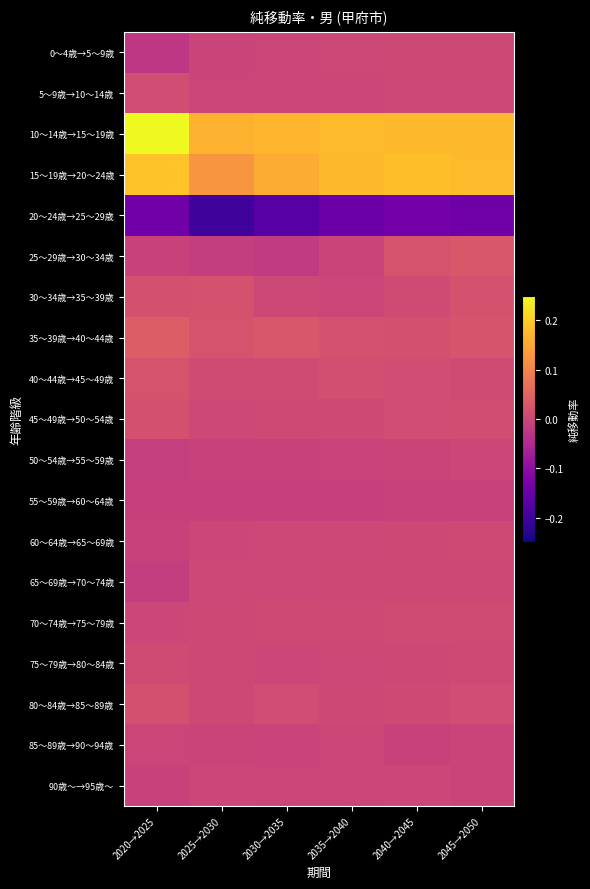

Rank the series at 2030→2035 from highest to lowest value.

10～14歳→15～19歳, 15～19歳→20～24歳, 35～39歳→40～44歳, 80～84歳→85～89歳, 40～44歳→45～49歳, 70～74歳→75～79歳, 45～49歳→50～54歳, 60～64歳→65～69歳, 65～69歳→70～74歳, 30～34歳→35～39歳, 75～79歳→80～84歳, 5～9歳→10～14歳, 90歳～→95歳～, 0～4歳→5～9歳, 85～89歳→90～94歳, 50～54歳→55～59歳, 55～59歳→60～64歳, 25～29歳→30～34歳, 20～24歳→25～29歳